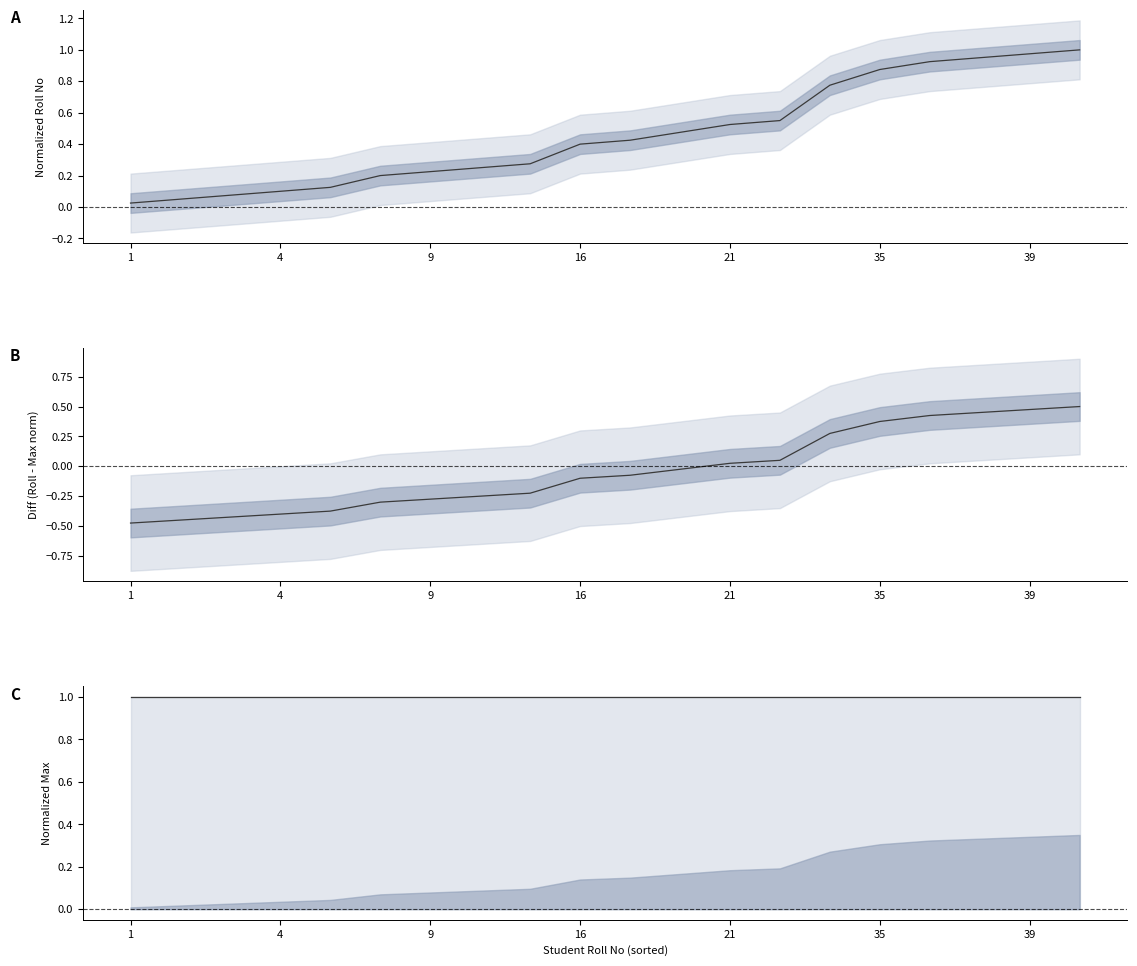

What are all the series names shown in the legend?

Roll No (normalized), Roll - Max (normalized diff), Max (normalized)